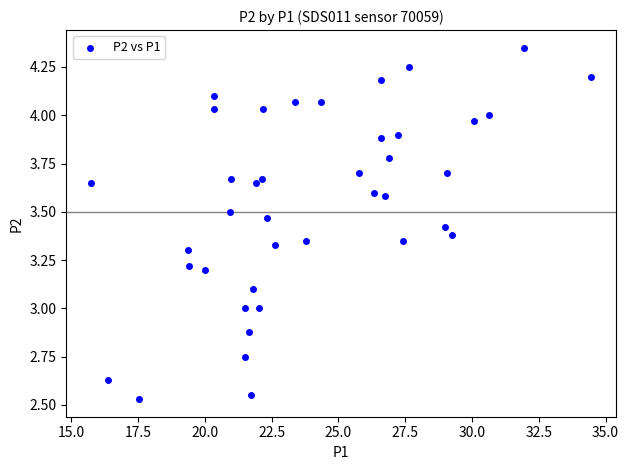

What is the range of Y values (max minus min)?

1.8